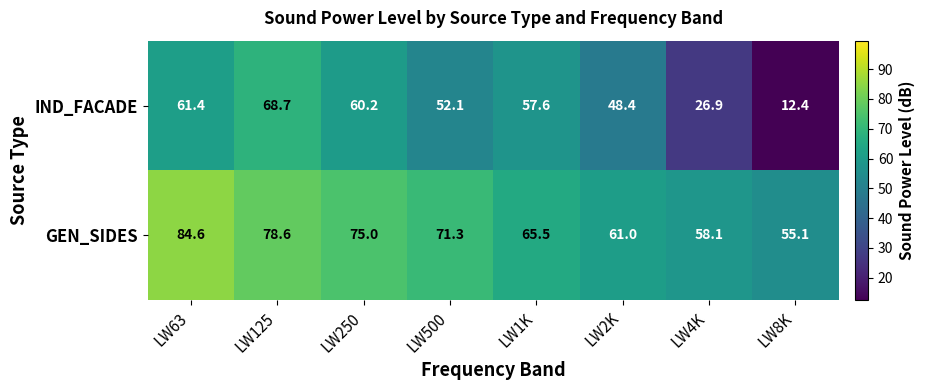

What is the maximum value shown in the chart?

84.6